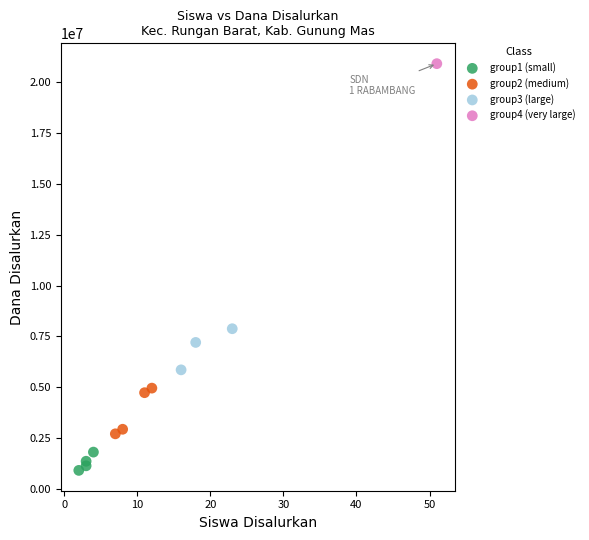

What are all the series names shown in the legend?

group1 (small), group2 (medium), group3 (large), group4 (very large)